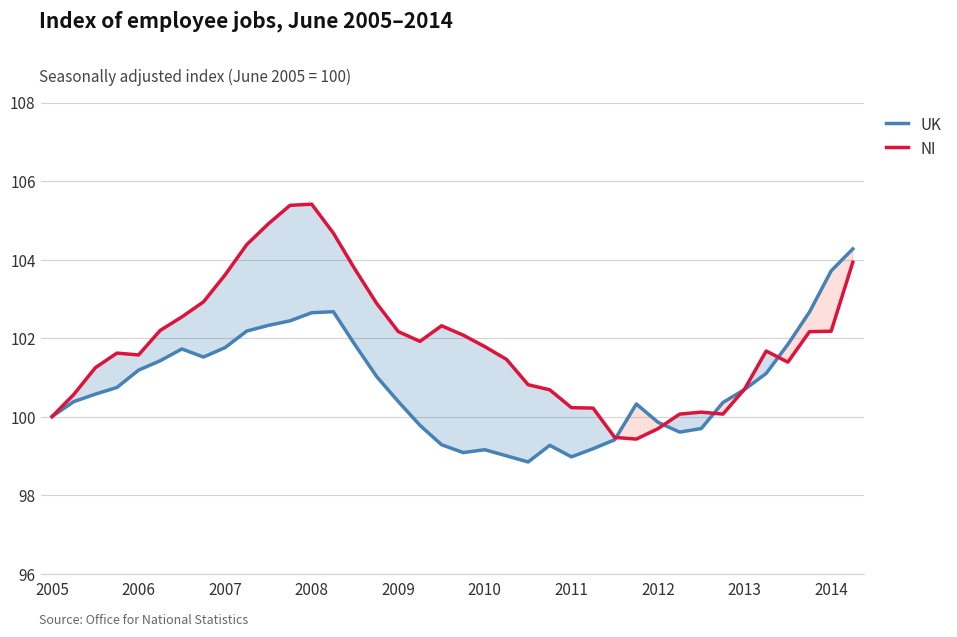

What is the greatest value displayed?

105.4